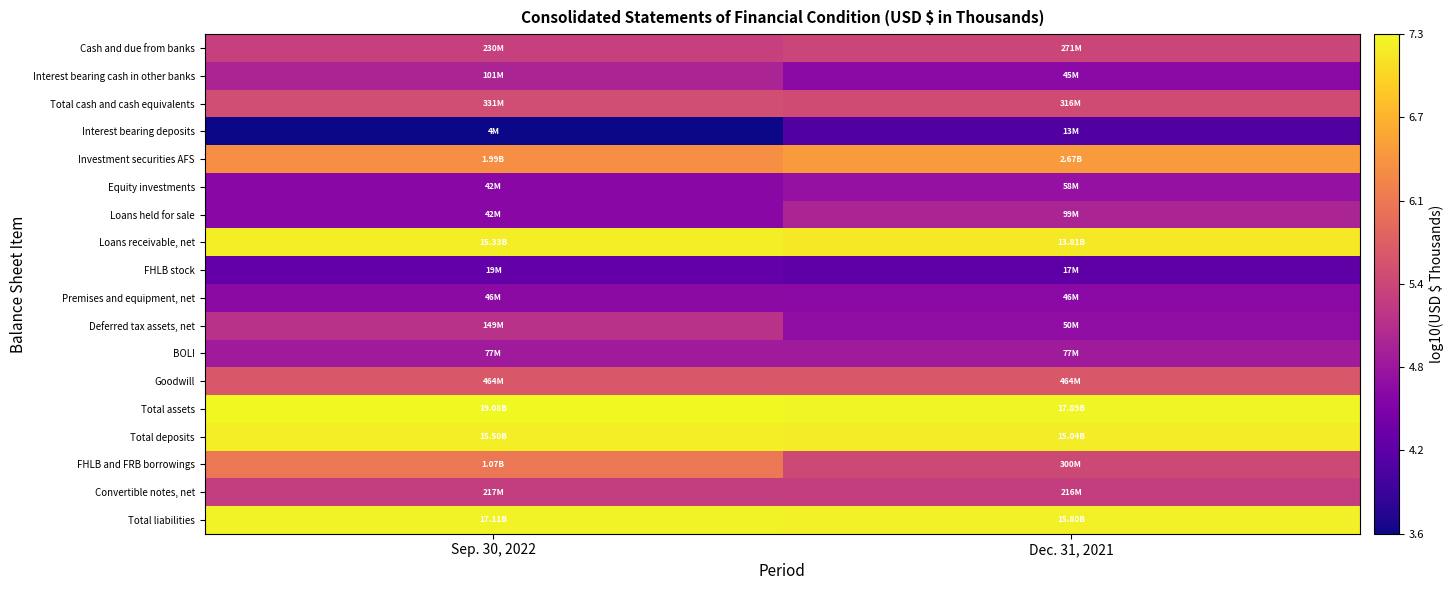

Rank the series at Dec. 31, 2021 from lowest to highest value.

Interest bearing deposits, FHLB stock, Interest bearing cash in other banks, Premises and equipment, net, Deferred tax assets, net, Equity investments, BOLI, Loans held for sale, Convertible notes, net, Cash and due from banks, FHLB and FRB borrowings, Total cash and cash equivalents, Goodwill, Investment securities AFS, Loans receivable, net, Total deposits, Total liabilities, Total assets